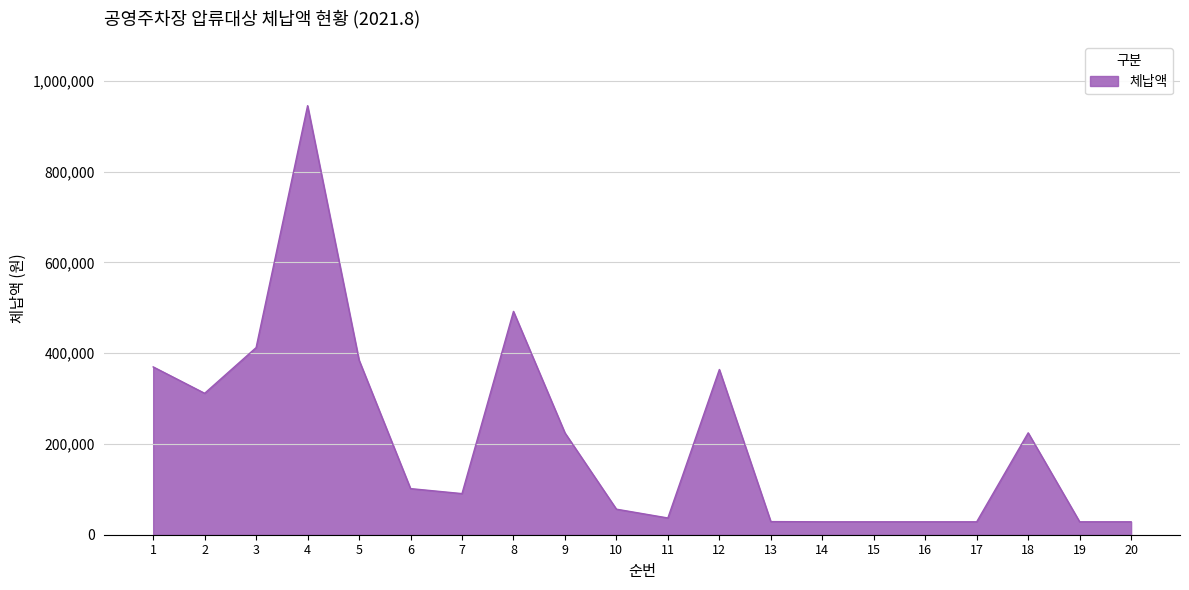

At which category does the chart reach its peak across all series?

4